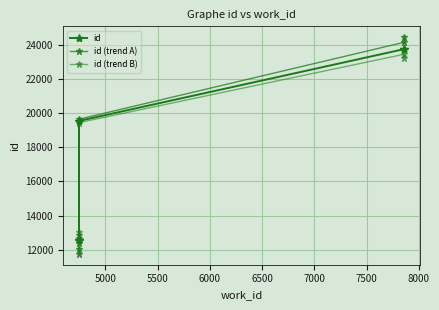

Reading right to left, list all the values displayed in this chart.

id: 23743	23742	19544	12571	12570	12563
id (trend A): 24443	24142	19644	12371	12070	11763
id (trend B): 23243	23442	19444	12671	12870	13063